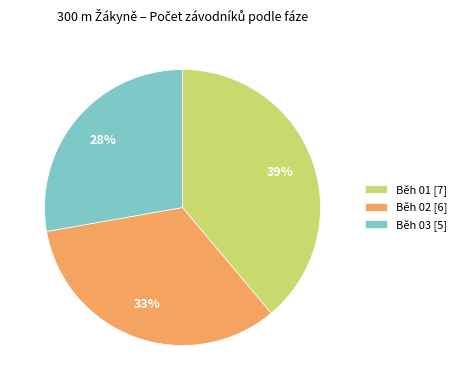

To the nearest percent, what is the difference between the largest and smallest slice percentages?

11%